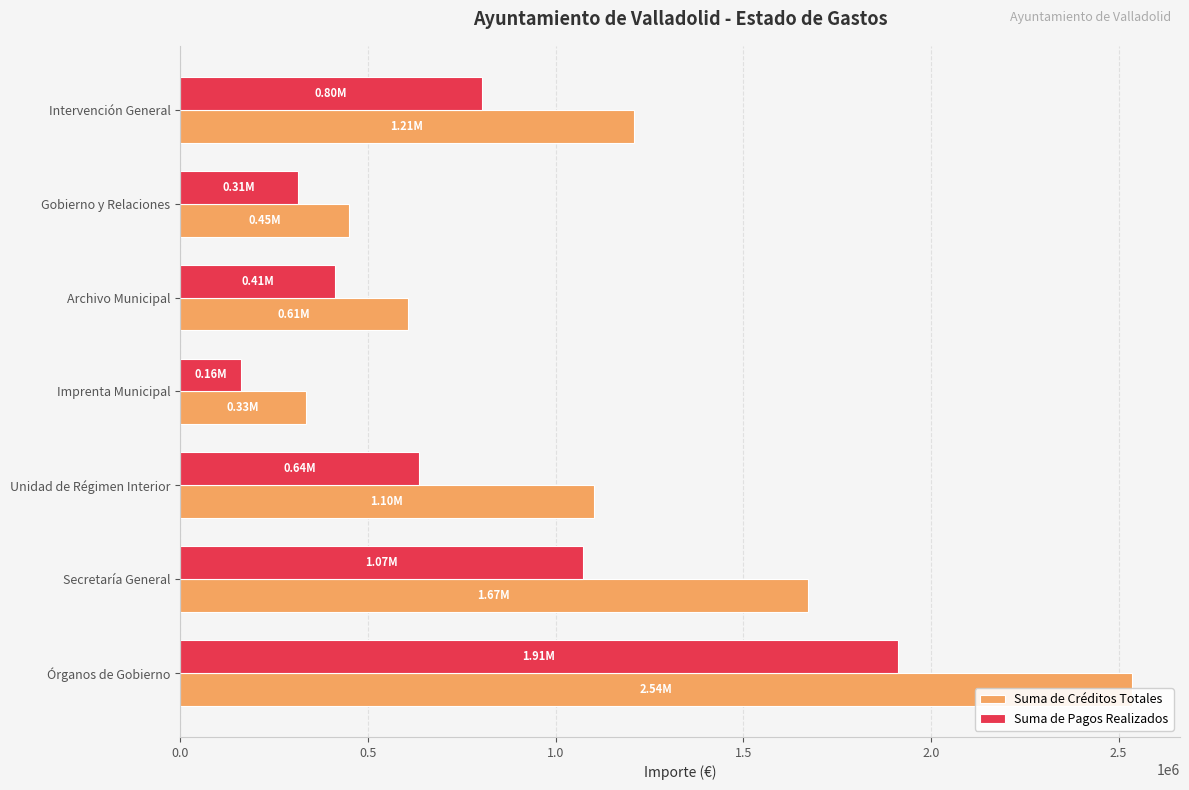

Rank the series at Archivo Municipal from lowest to highest value.

Suma de Pagos Realizados, Suma de Créditos Totales